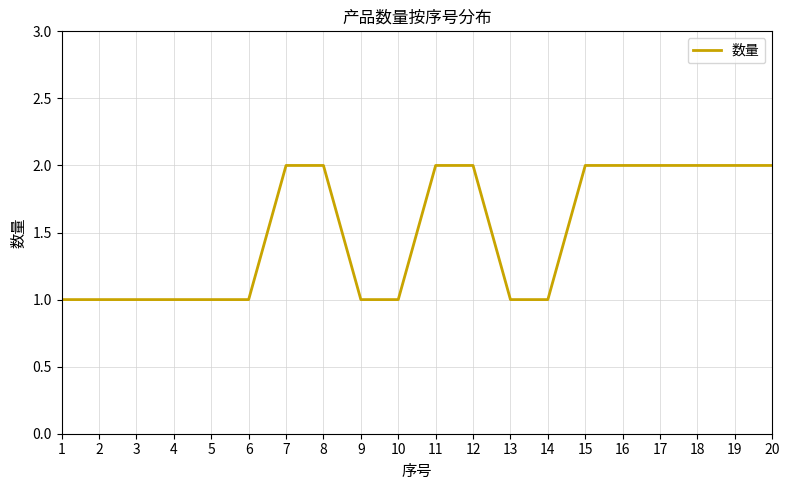

What is the sum of all values?

30